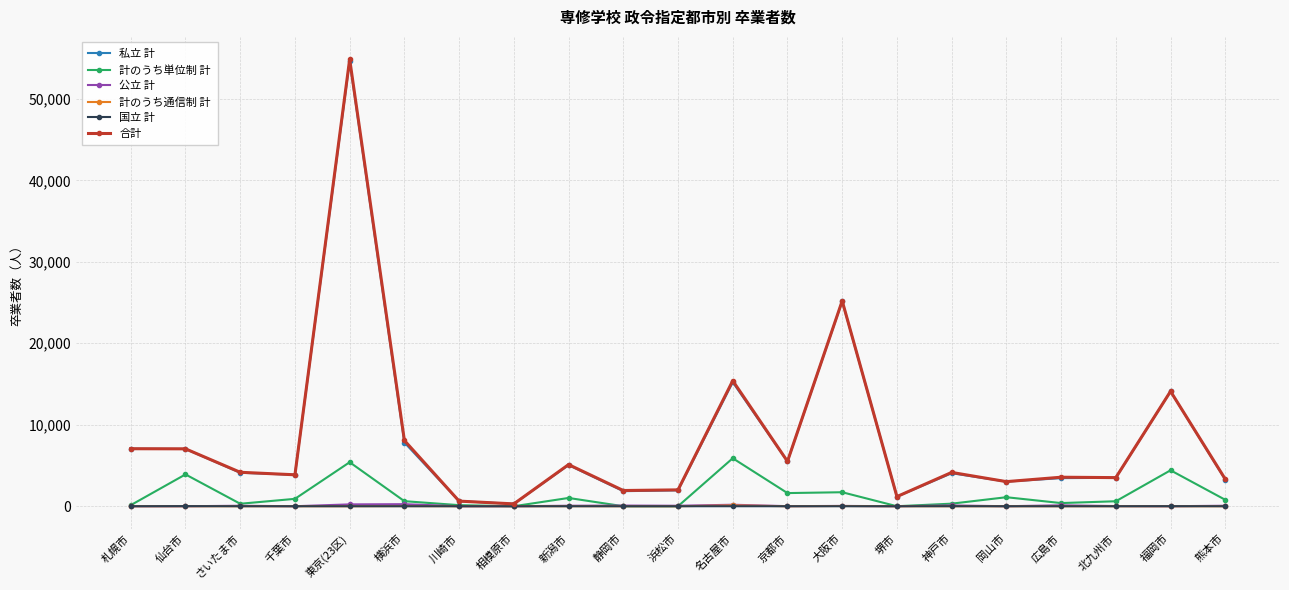

True or false: 公立 計 has more than 1 interior local peaks.

True